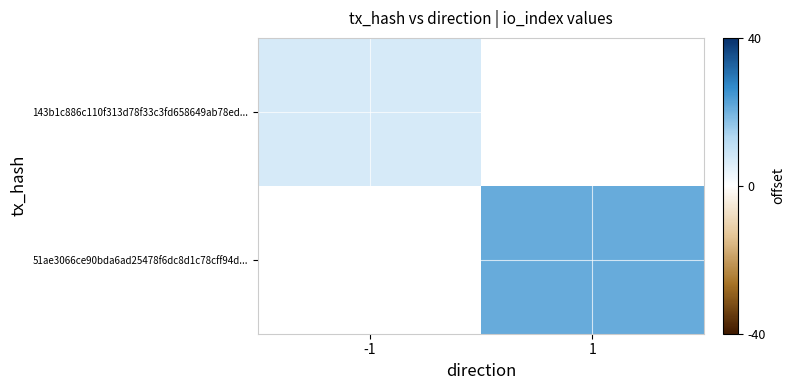

True or false: 51ae3066ce90bda6ad25478f6dc8d1c78cff94d... has a value of 29.8 at 1.

False